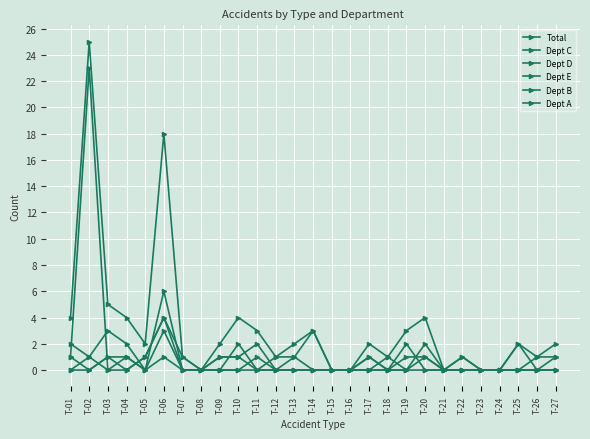

At which label is Total closest to 12?

T-06